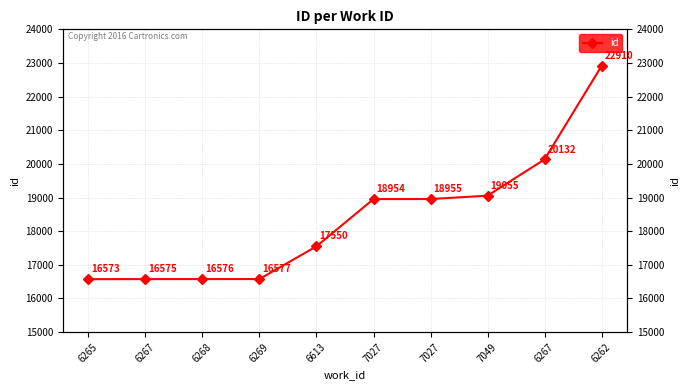

List the labels in order of value, smallest first.

6265, 6267, 6268, 6269, 6613, 7027, 7027, 7049, 6267, 6262